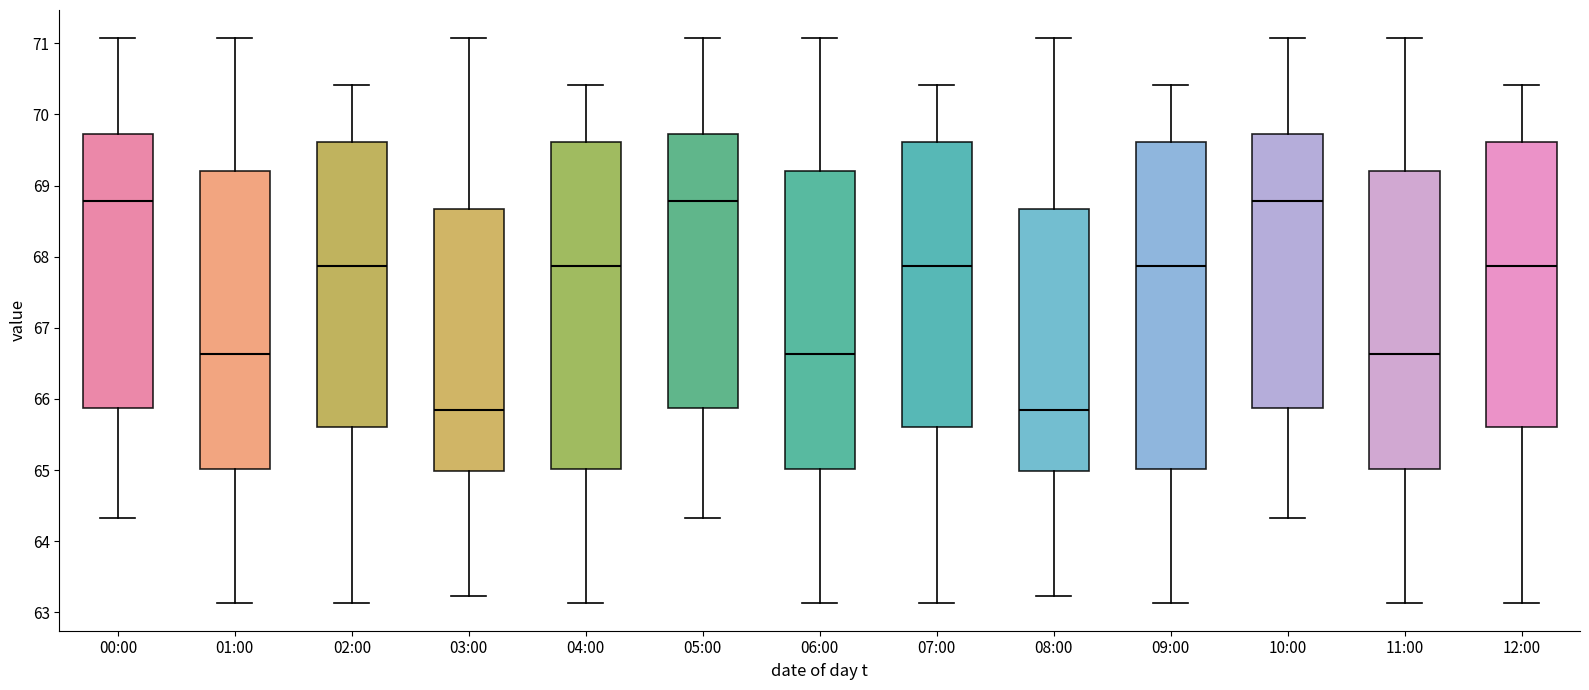

Where does the lower whisker of the box for 05:00 end on the y-axis? The values are not printed on the chart, so give them approximately, as read against the axis.

64.3